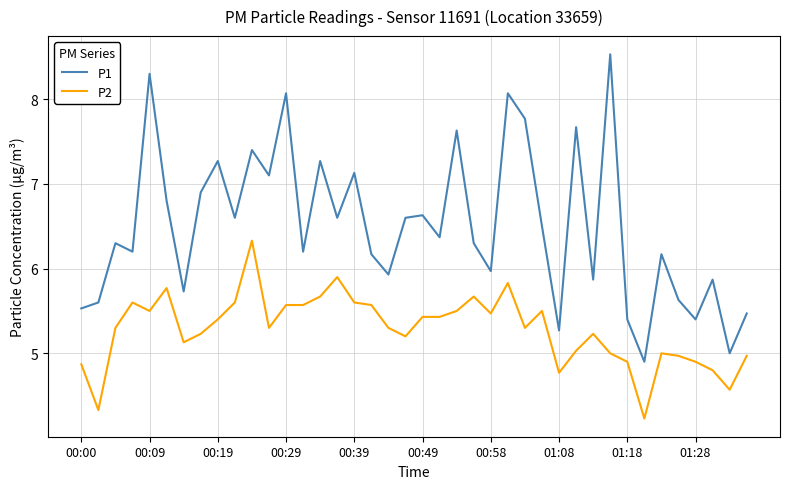

Which series has the largest range (max minus min)?

P1